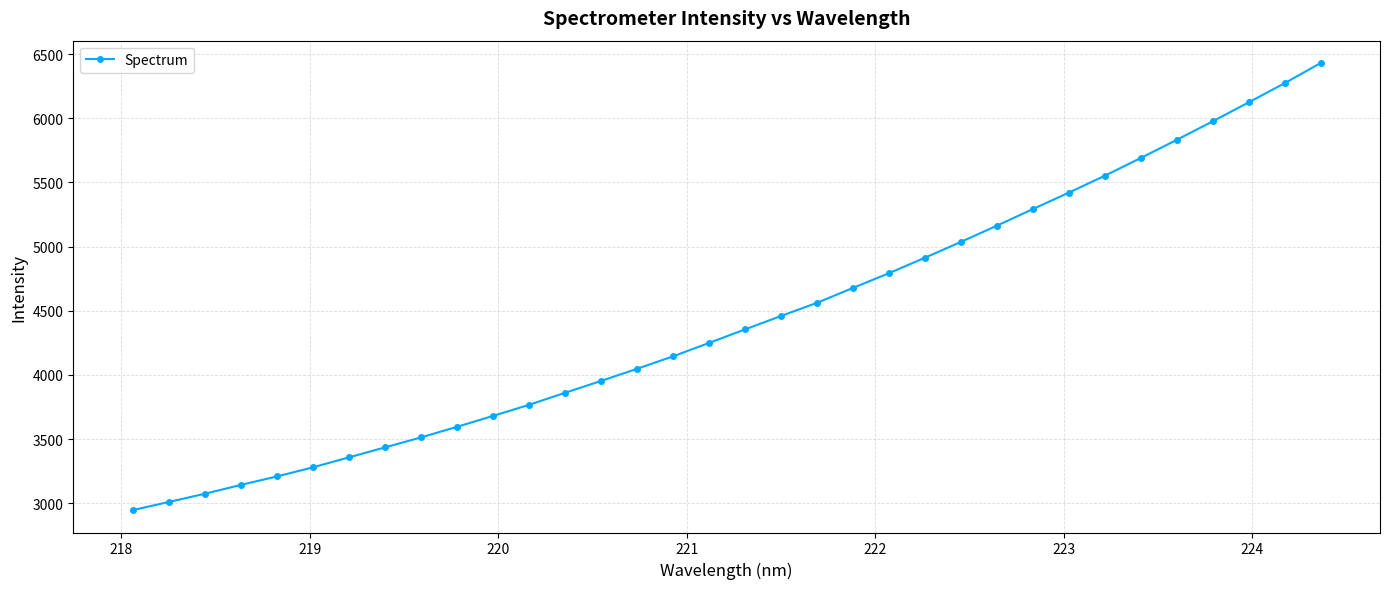

What is the value of the 8th point from the left?

3435.7